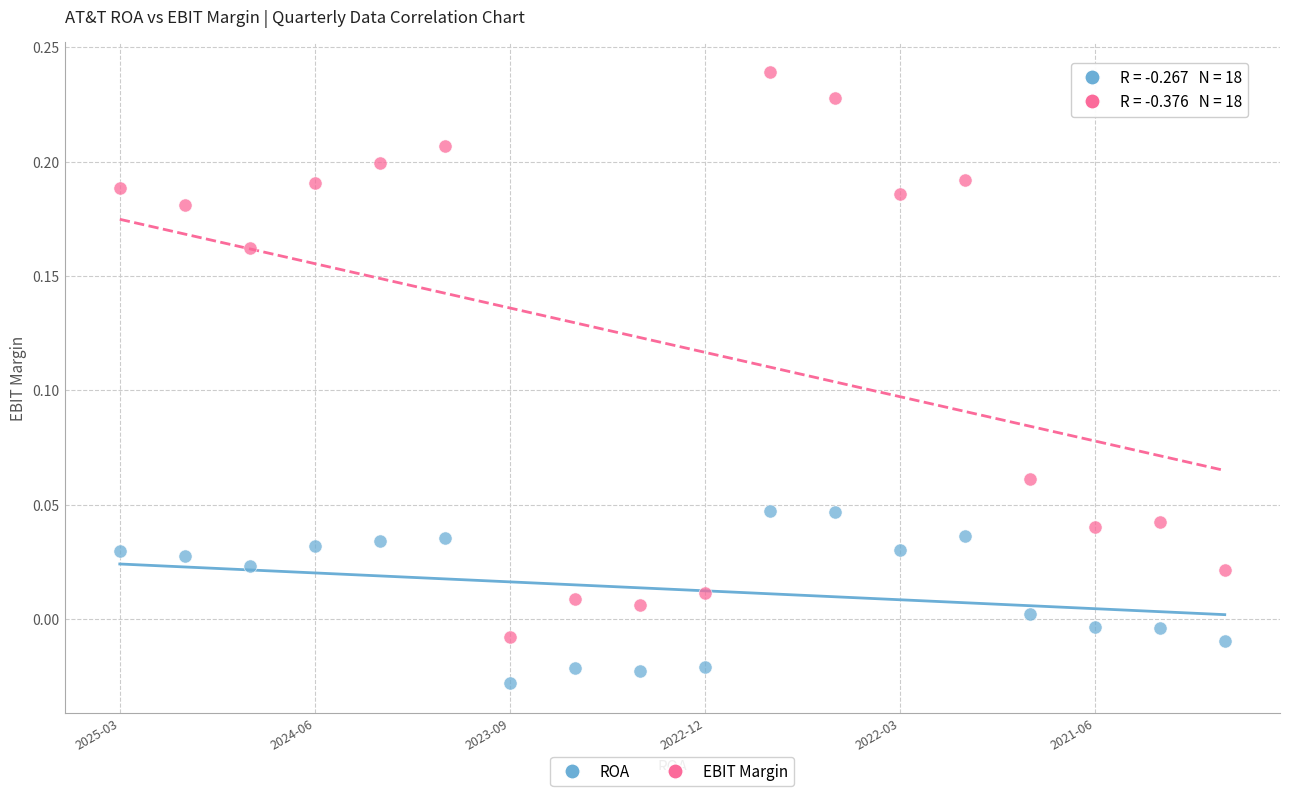

Across all data points, what is the range of Y values (max minus min)?

0.3